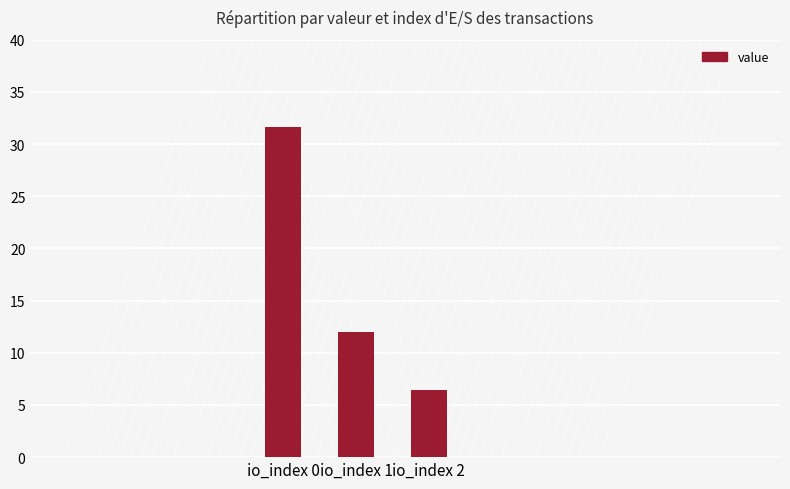

What is the approximate value at io_index 1?

12.0